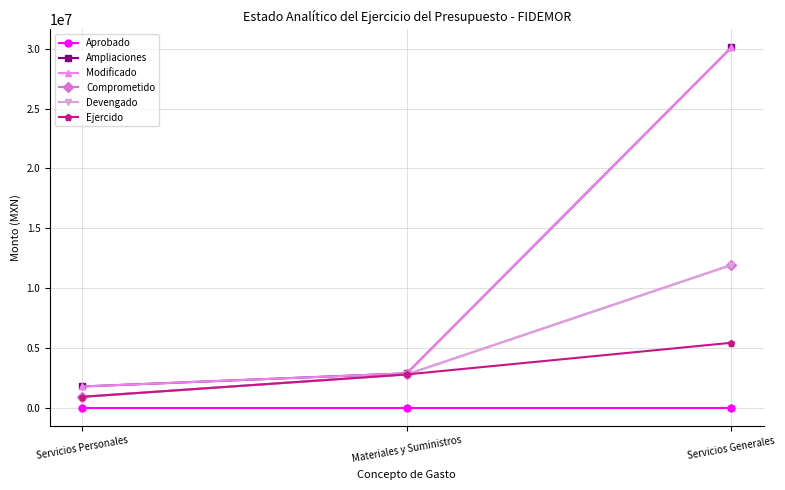

Rank the series by their maximum value, from lowest to highest.

Aprobado, Ejercido, Devengado, Comprometido, Ampliaciones, Modificado